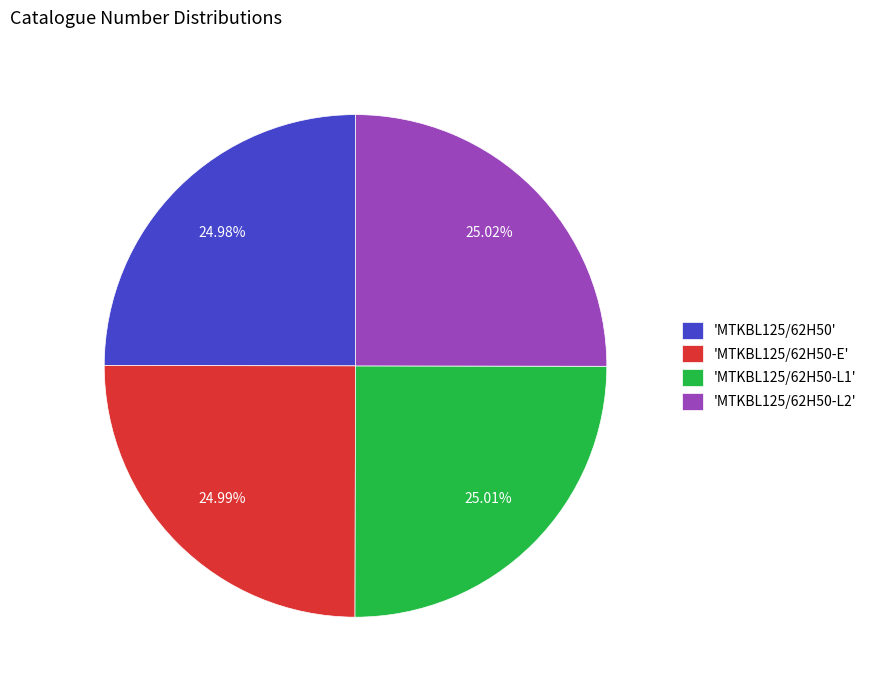

Does 'MTKBL125/62H50-L2' represent more than half of the total?

No